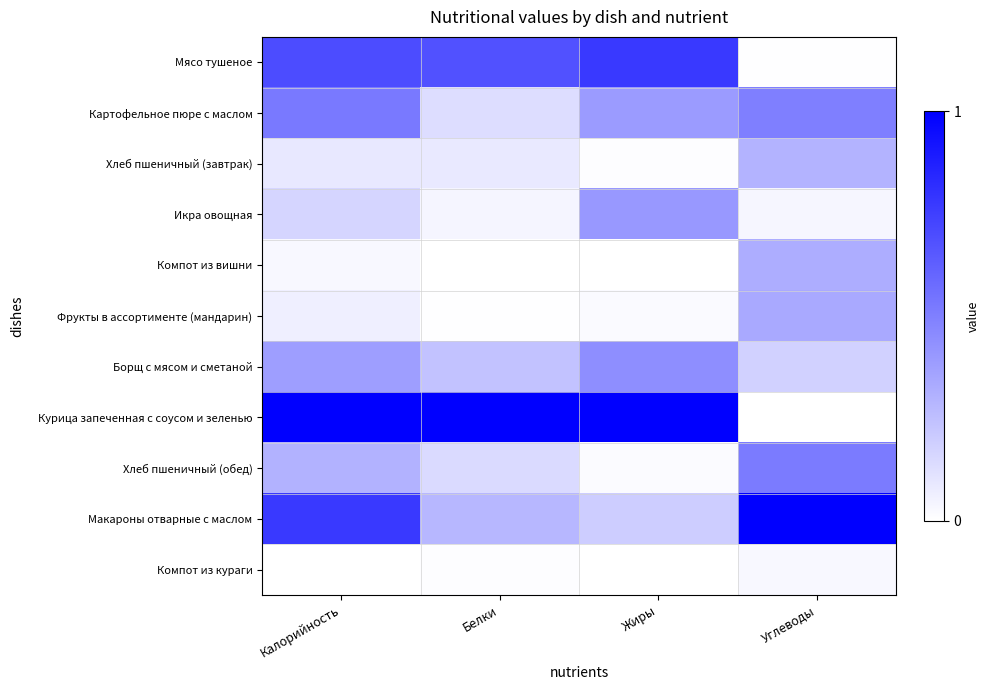

At how many categories does at least one series exceed 0?

4